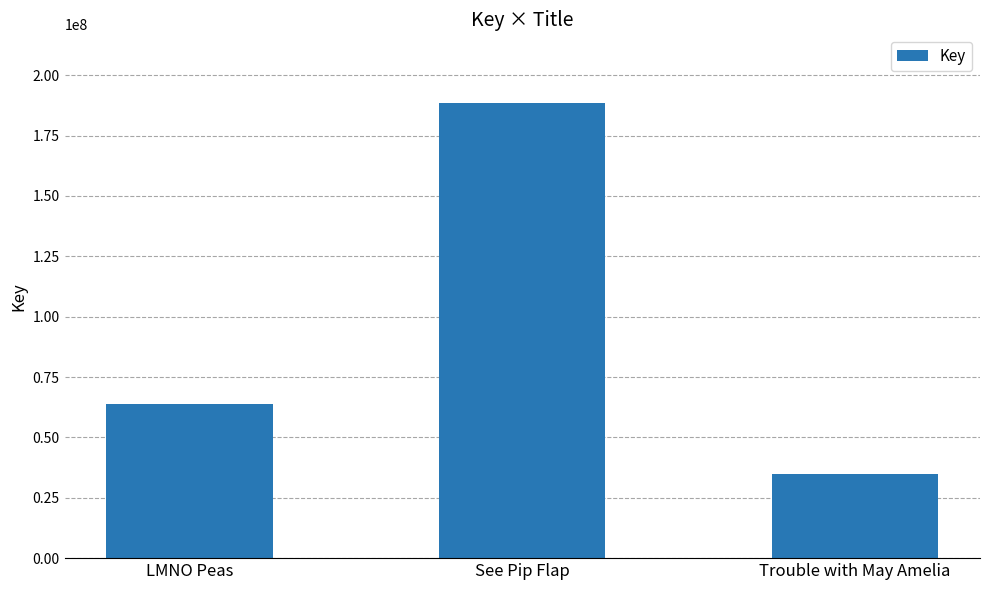

How many categories are shown in the chart?

3